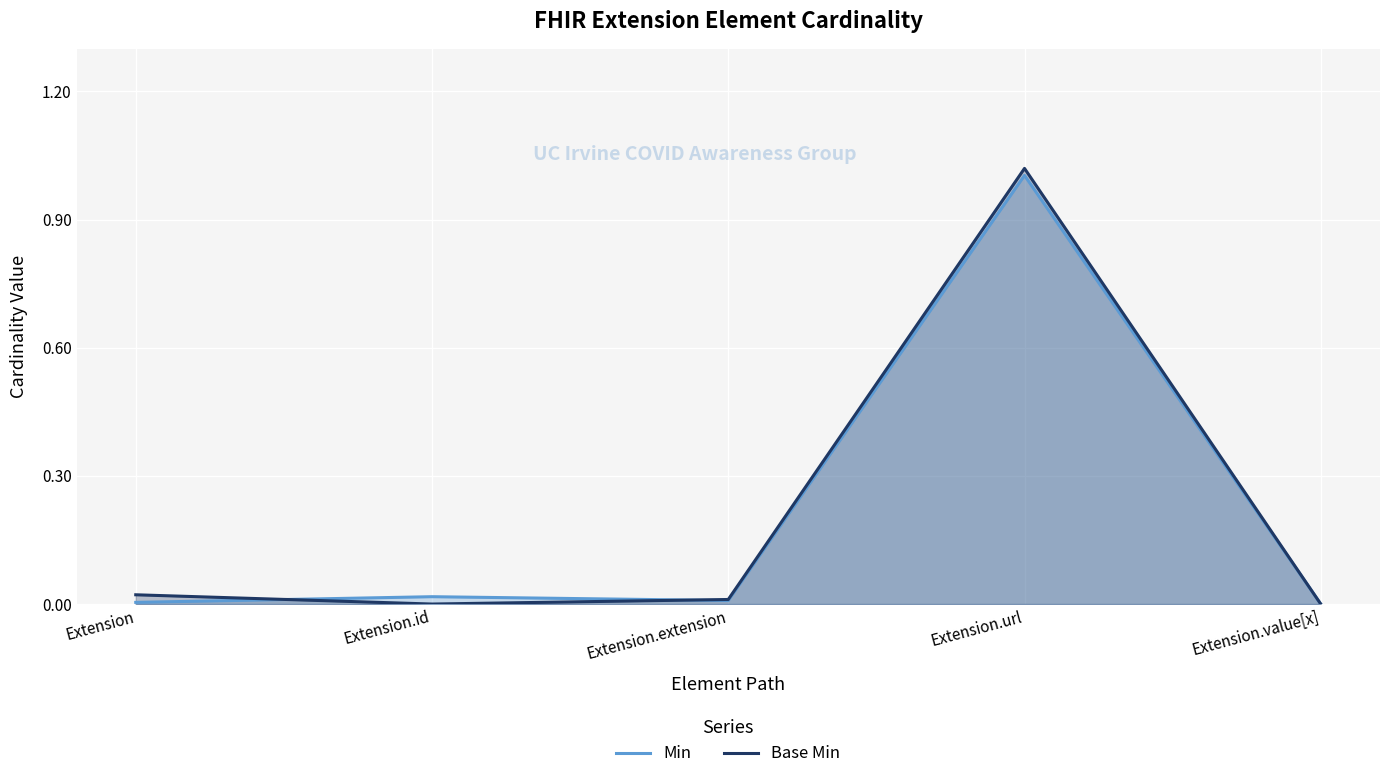

How many distinct data groups are displayed?

2